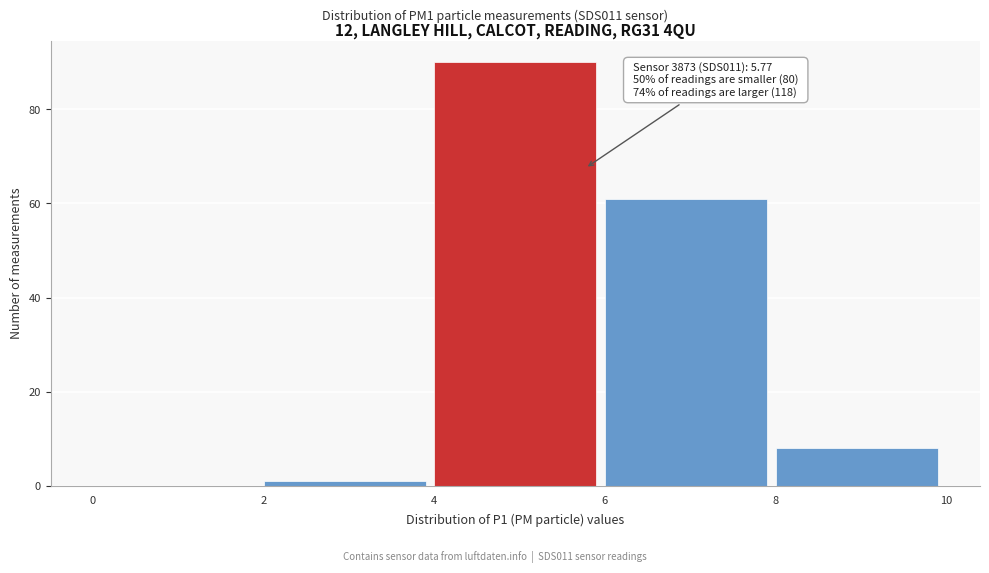

Which range on the x-axis has the tallest bar?

4 to 6